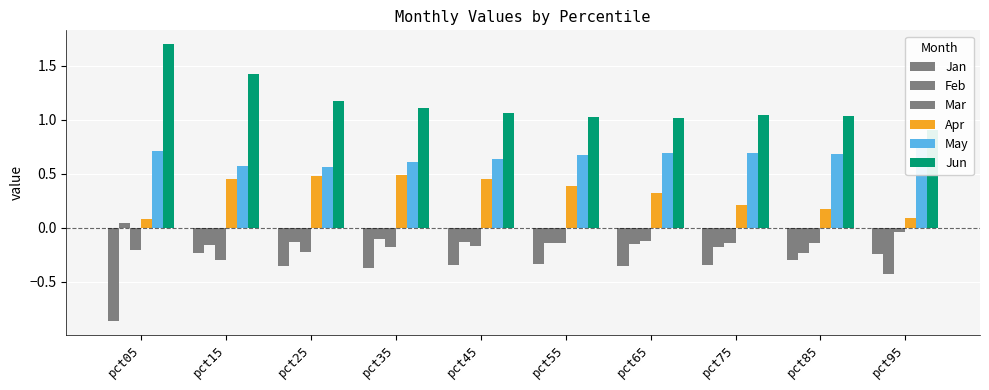

What is the spread (max minus min) of values at pct55?

1.4